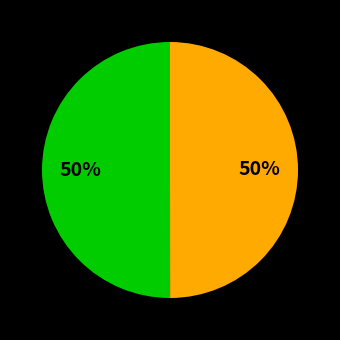

To the nearest percent, what is the average slice percentage?

50%